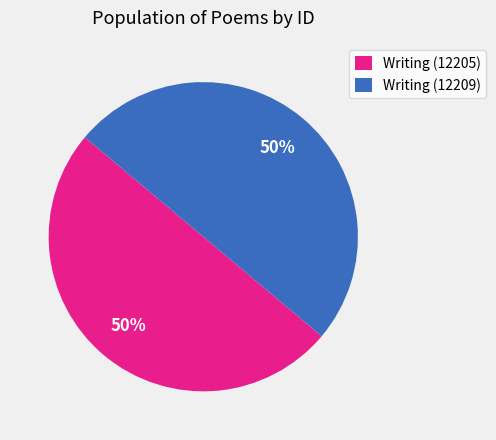

What is the ratio of the value at Writing (12205) to the value at Writing (12209)?

1.0